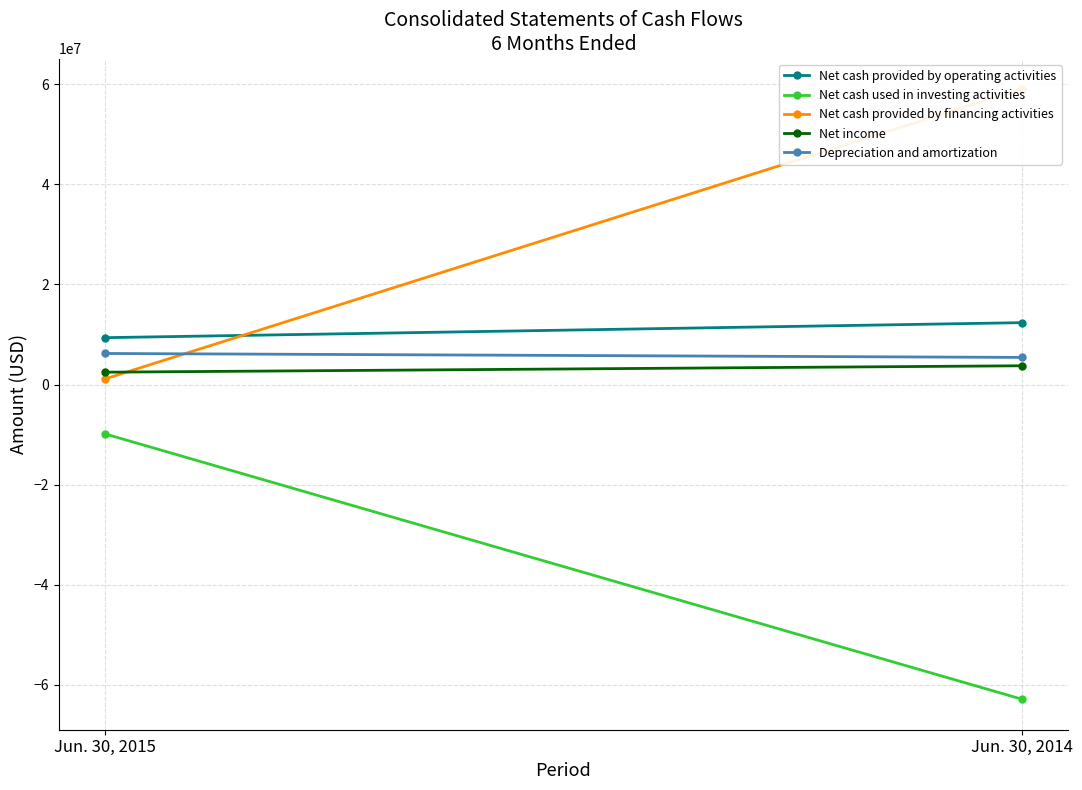

What is the minimum value for Net cash provided by operating activities?

9366111